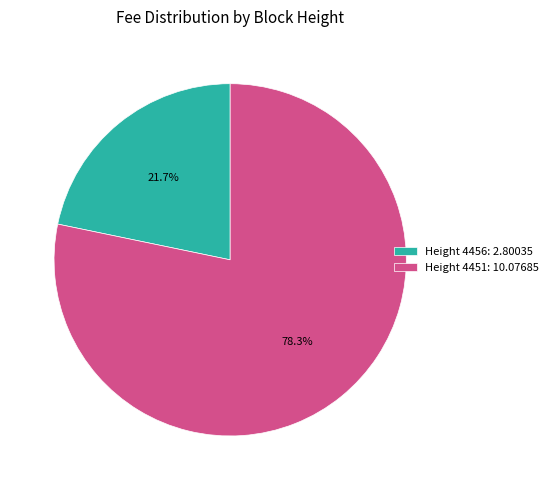

Count the number of slices in the pie.

2